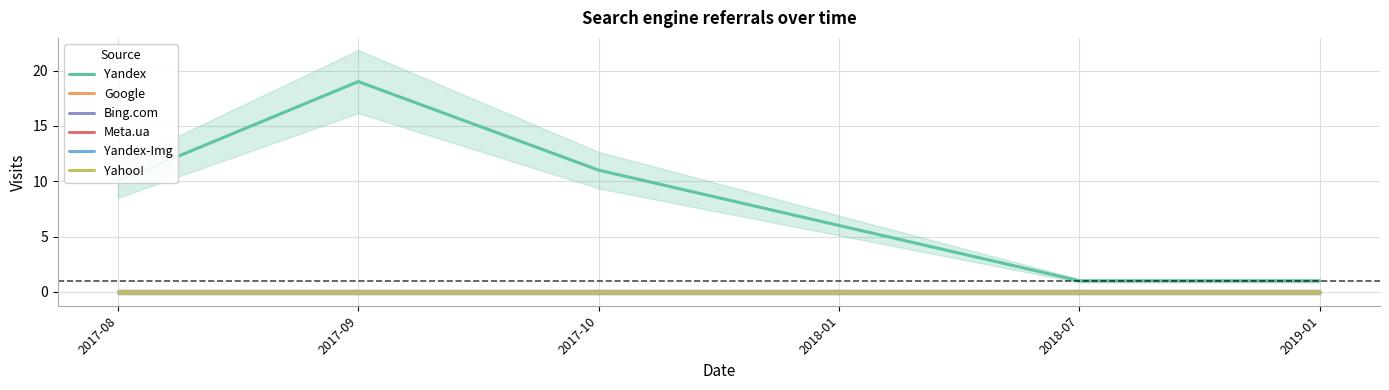

Between 2017-09 and 2017-10, which is larger?

2017-09